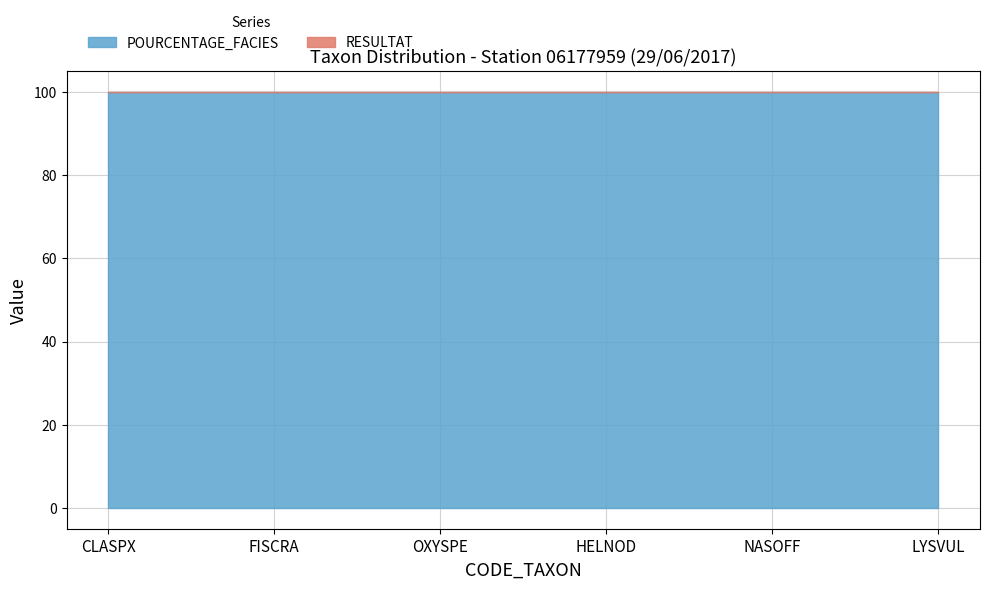

True or false: RESULTAT has more than 2 interior local peaks.

False